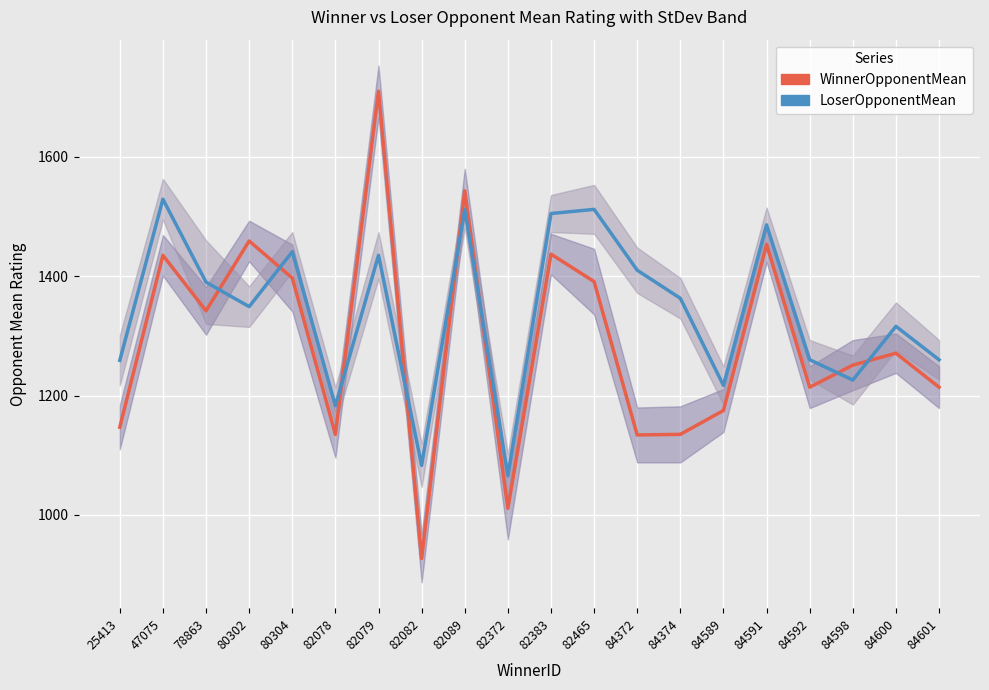

List the series in order of their overall mean, highest first.

LoserOpponentMean, WinnerOpponentMean